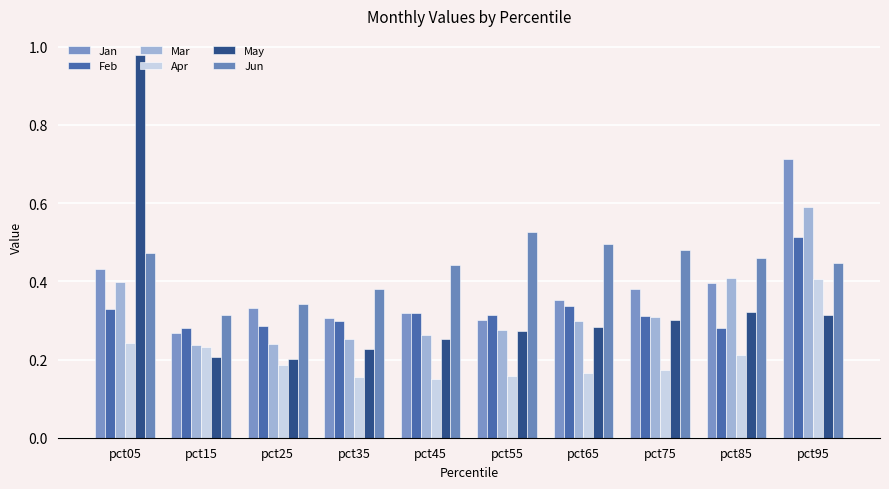

How many series are shown in this chart?

6